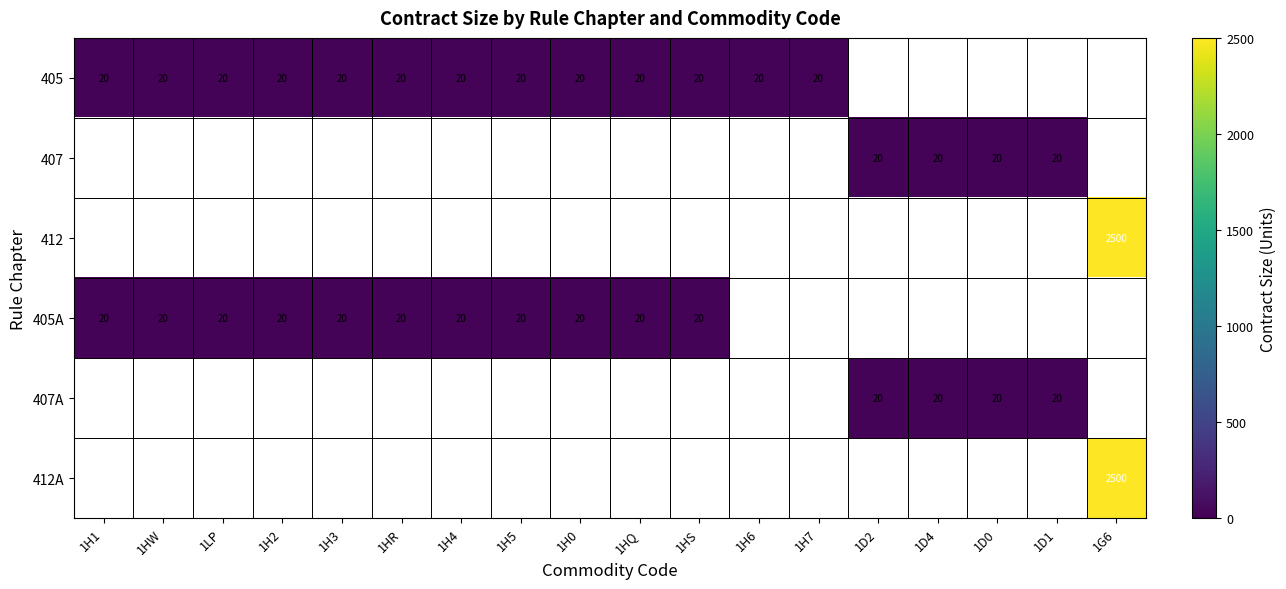

Is it true that 412A equals 2500 at 1G6?

True